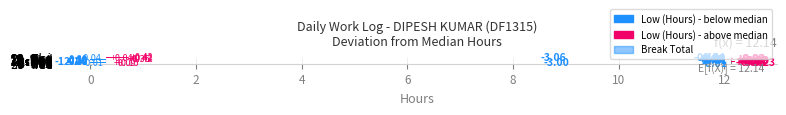

Are the bars grouped side by side (vs. stacked)?

Yes